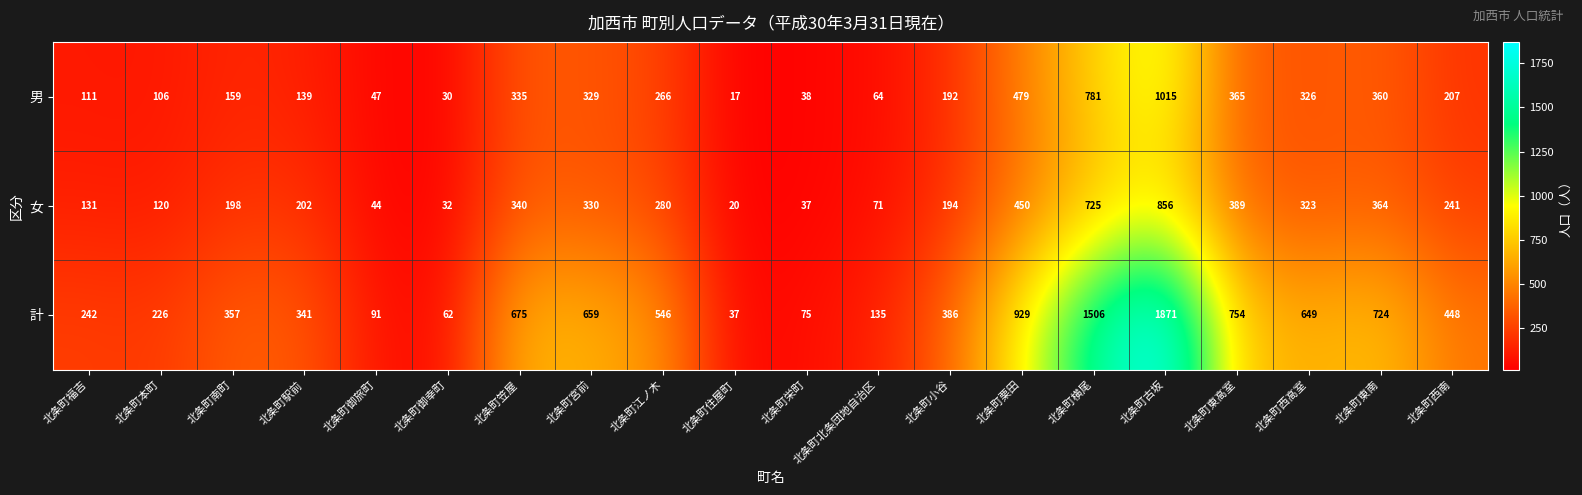

What is the maximum value shown in the chart?

1871